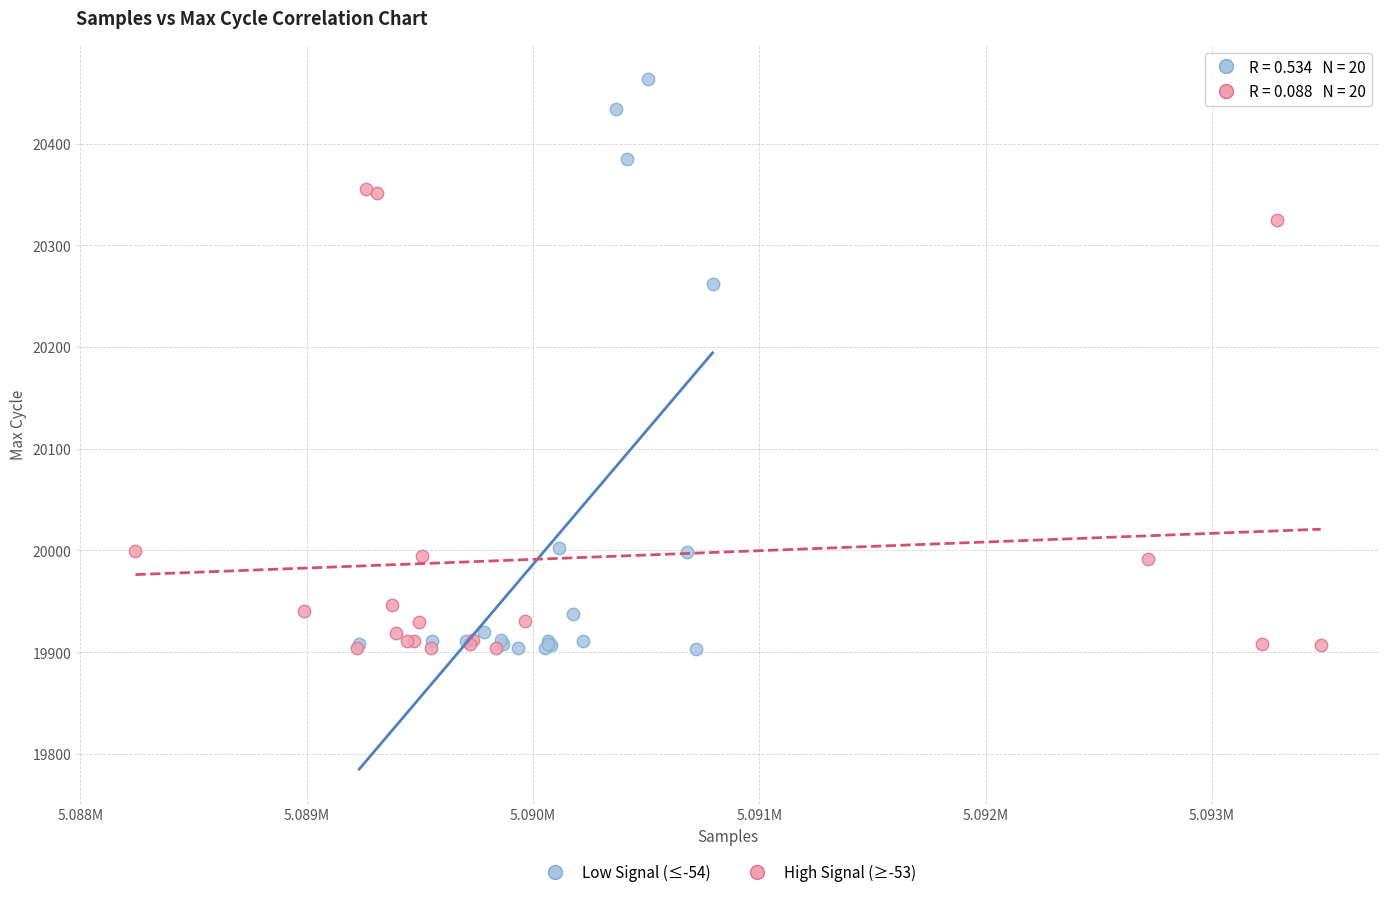

Which series has the widest spread of Y values?

Low Signal (≤-54)